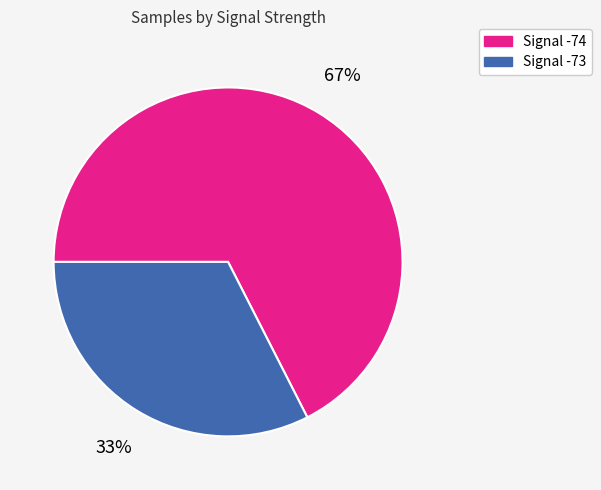

Is there any slice that represents more than half of the pie?

Yes